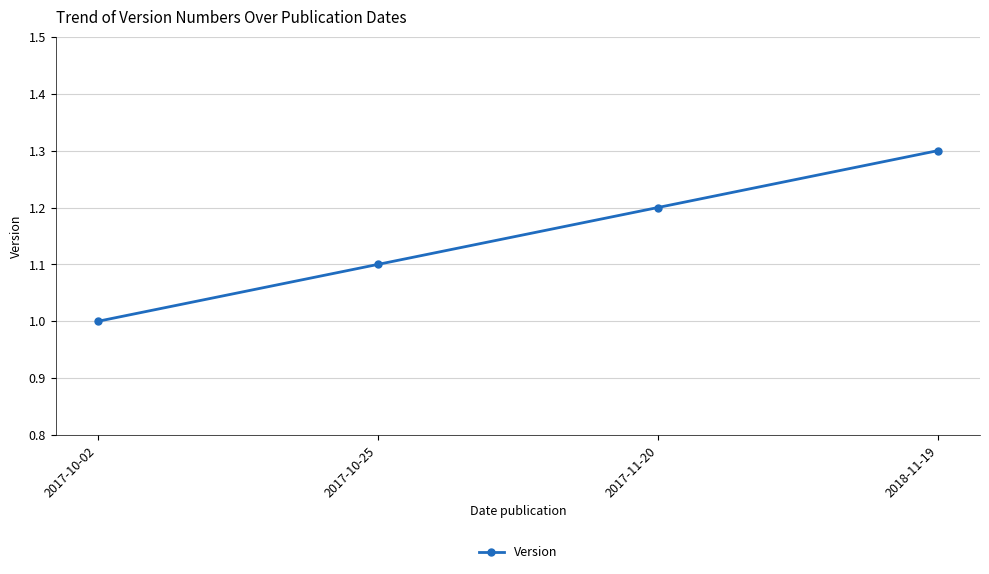

Between 2017-10-25 and 2017-10-02, which is larger?

2017-10-25